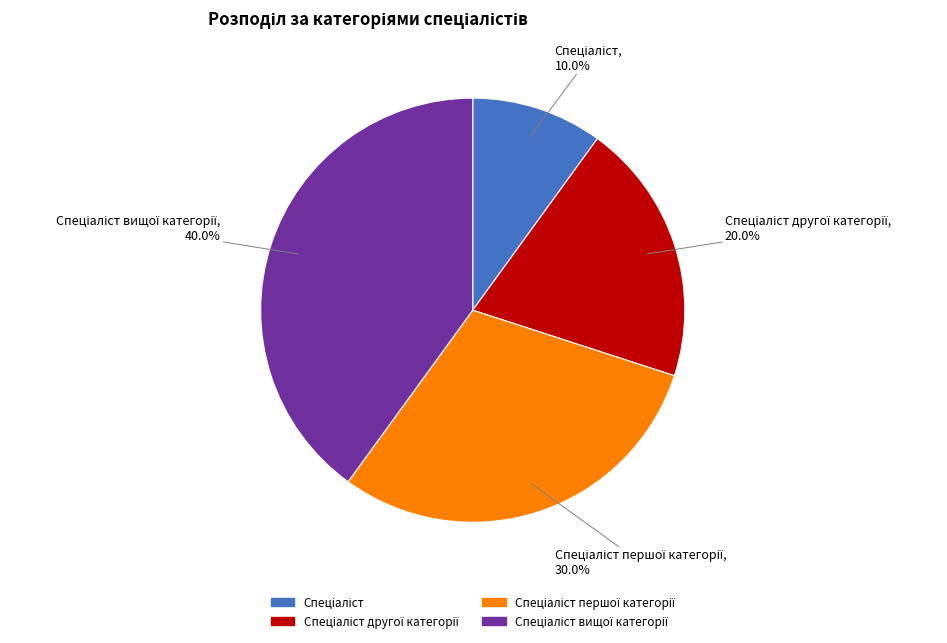

Is there a majority slice in this chart?

No